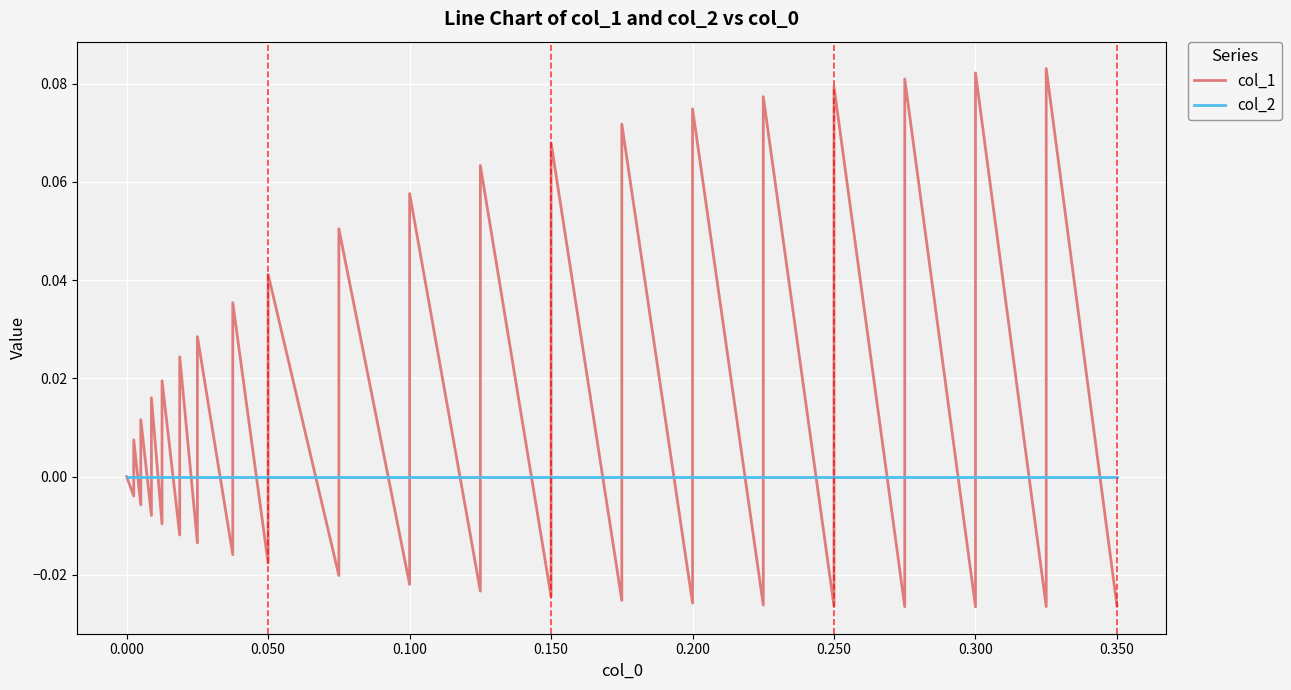

Does the chart display data point markers on the line(s)?

No